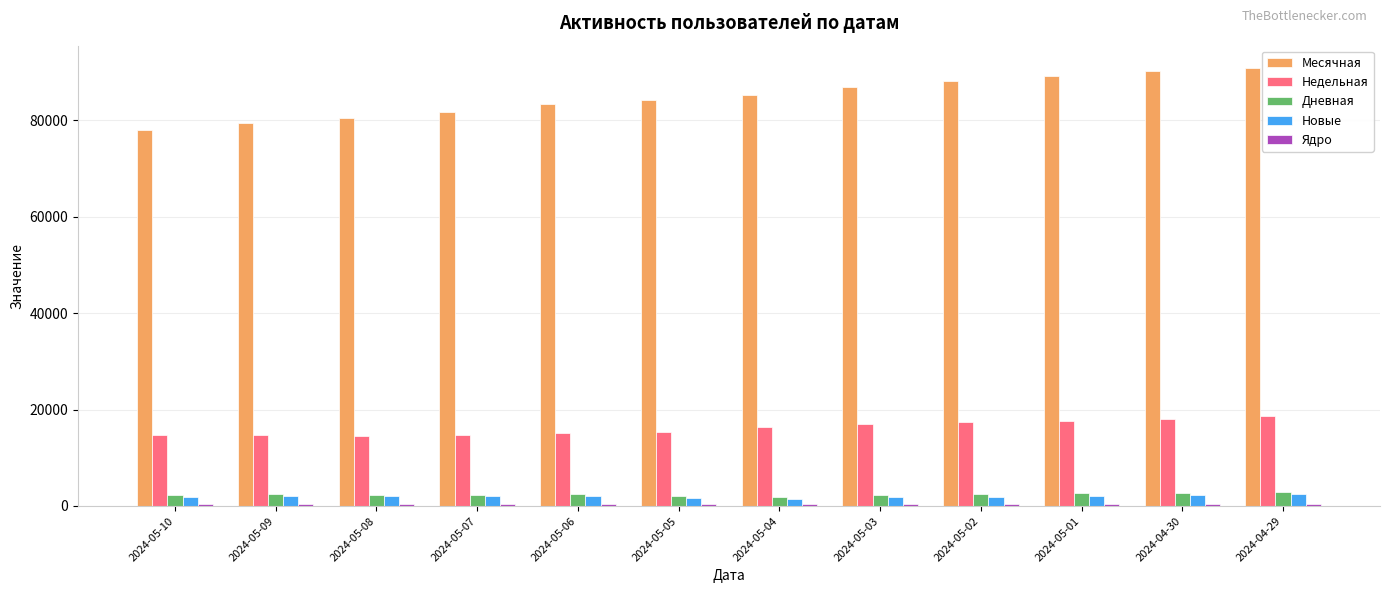

What is the sum of the Новые values at 2024-05-09 and 2024-05-06?

4141